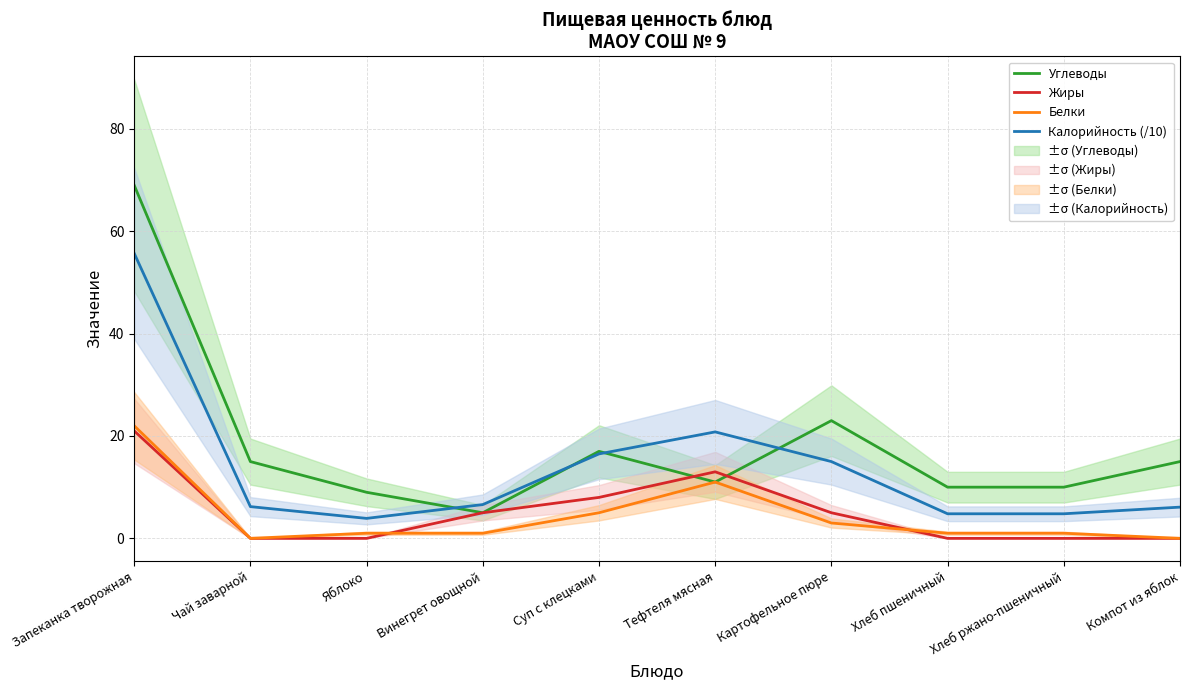

Reading right to left, transcribe all the data shown in this chart.

Углеводы: 15.0	10.0	10.0	23.0	11.0	17.0	5.0	9.0	15.0	69.0
Жиры: 0.0	0.0	0.0	5.0	13.0	8.0	5.0	0.0	0.0	21.0
Белки: 0.0	1.0	1.0	3.0	11.0	5.0	1.0	1.0	0.0	22.0
Калорийность (/10): 6.1	4.8	4.8	15.0	20.8	16.5	6.6	3.9	6.2	55.7